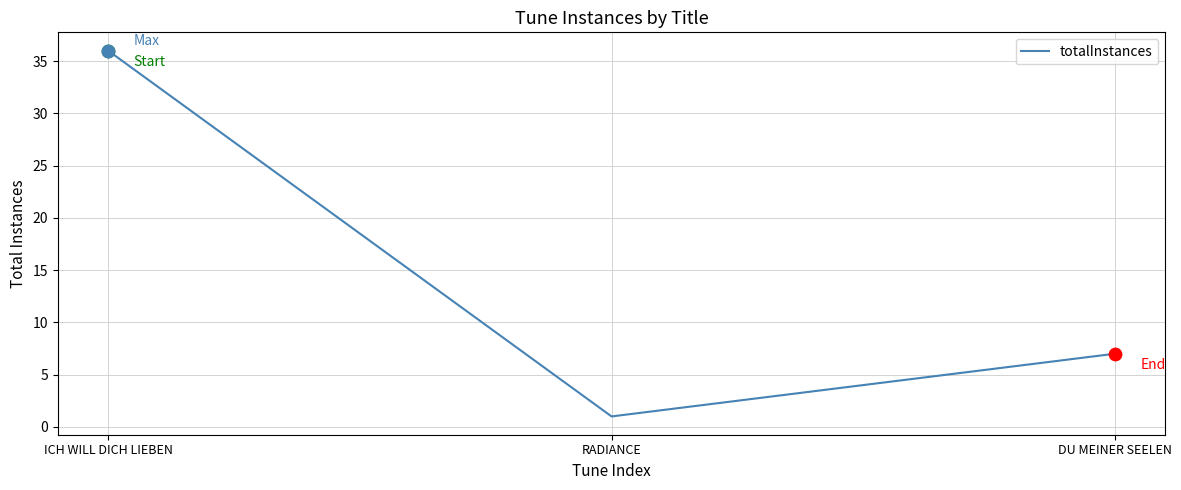

Which has a higher value, DU MEINER SEELEN or ICH WILL DICH LIEBEN?

ICH WILL DICH LIEBEN